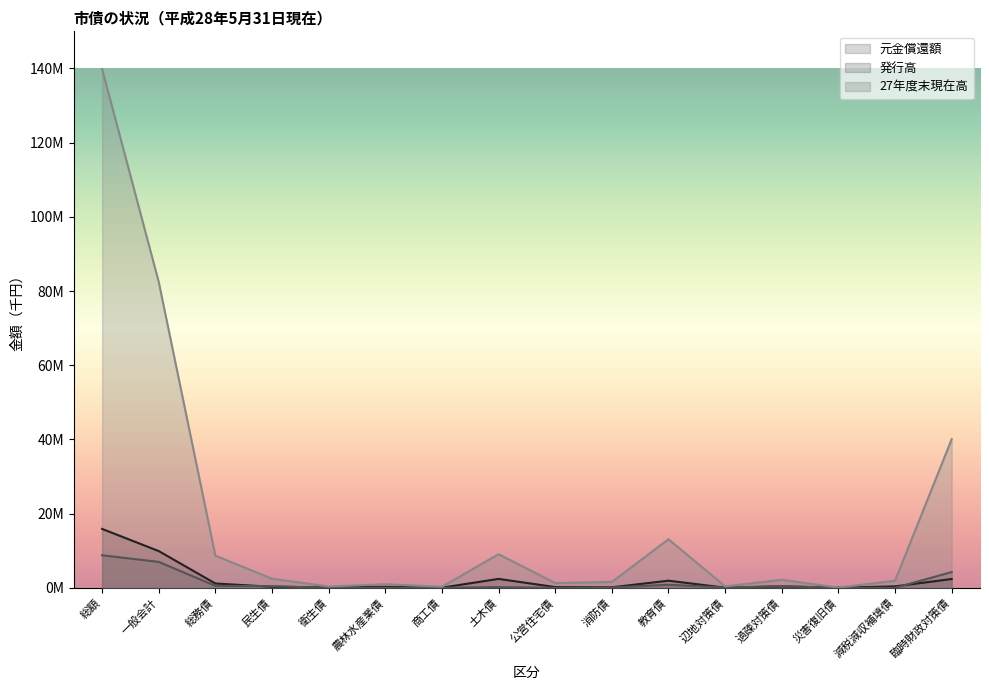

Where is 発行高 nearest to the value 4393000?

臨時財政対策債